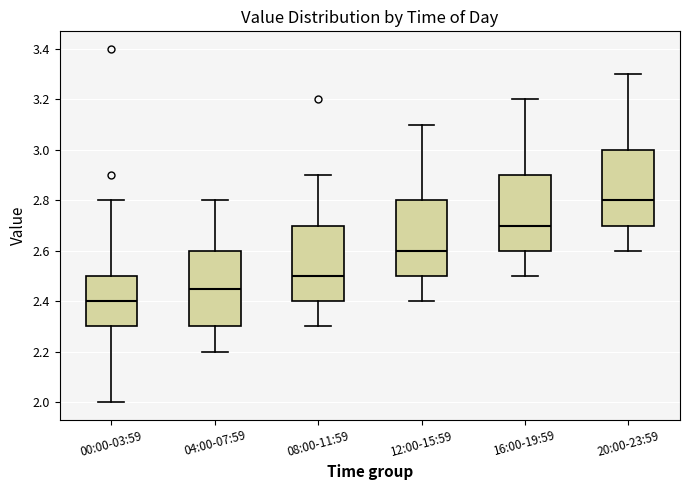

Which box has the lowest median line?

00:00-03:59